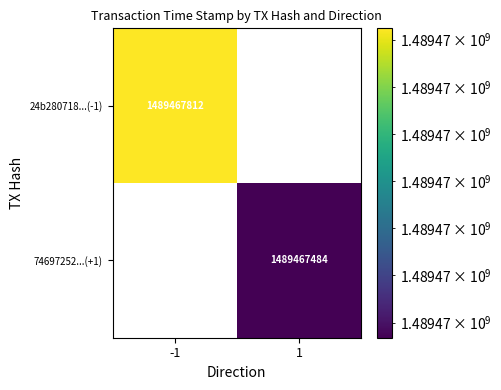

True or false: 74697252...(+1) has a value of 843570082 at -1.

False